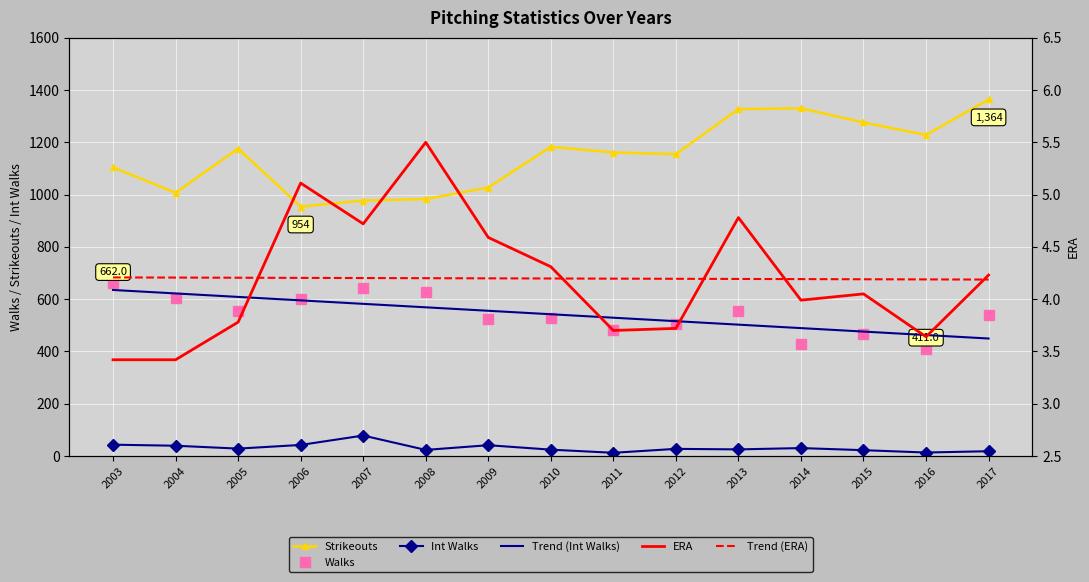

At which category does Strikeouts reach its first local peak?

2005